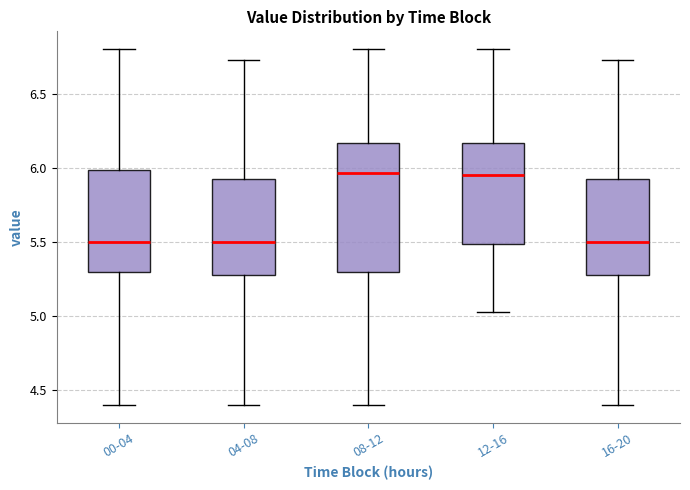

Where does the median line of the box for 16-20 sit on the y-axis? The values are not printed on the chart, so give them approximately, as read against the axis.

5.50